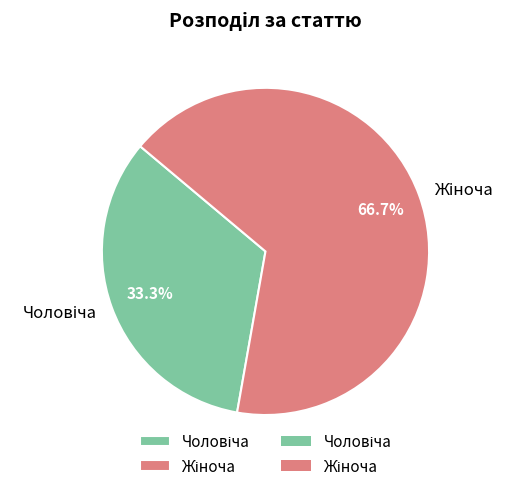

Is there a majority slice in this chart?

Yes